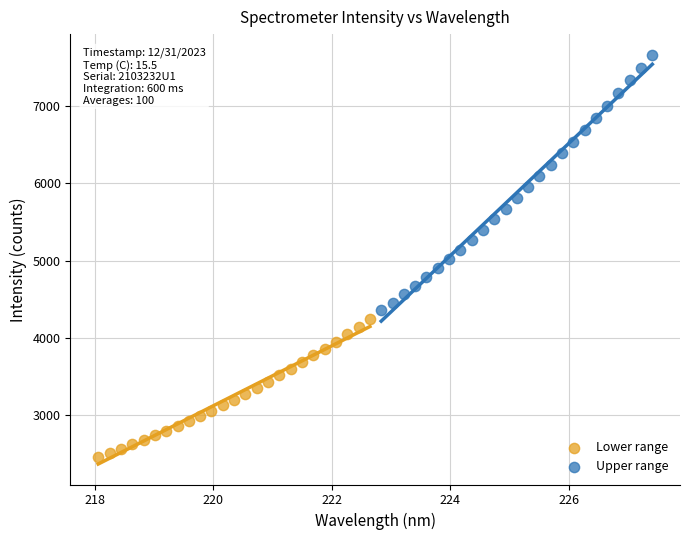

Which series reaches the minimum Y coordinate?

Lower range